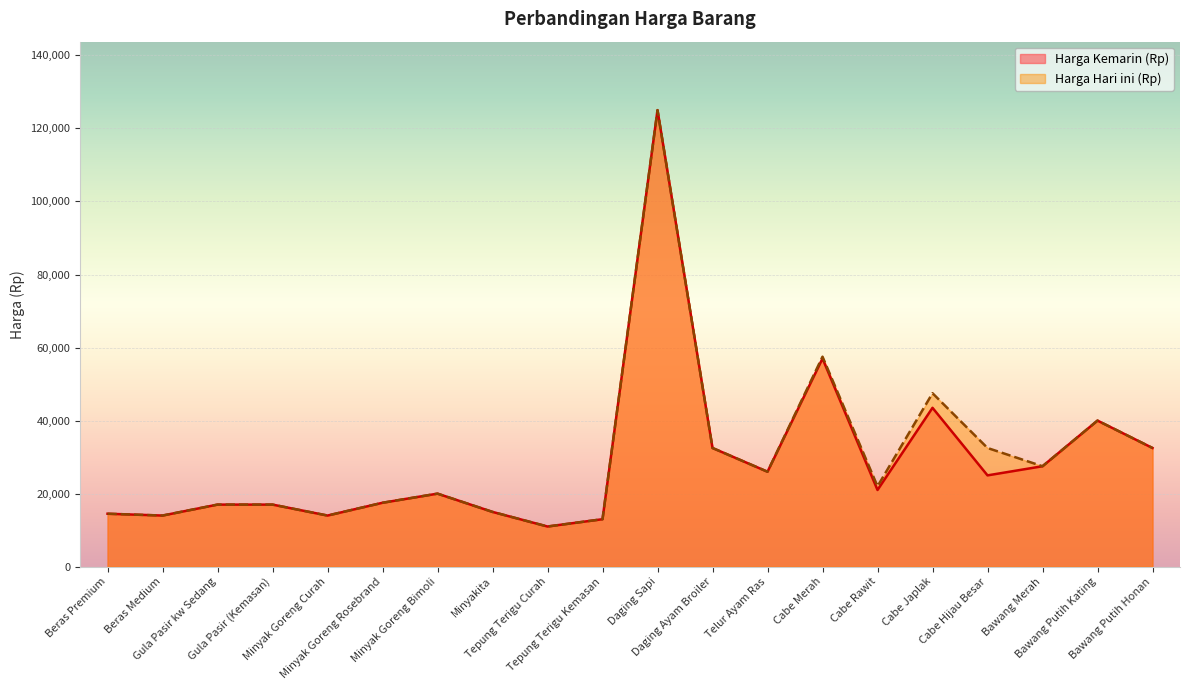

True or false: Harga Kemarin (Rp) and Harga Hari ini (Rp) intersect in this chart.

False